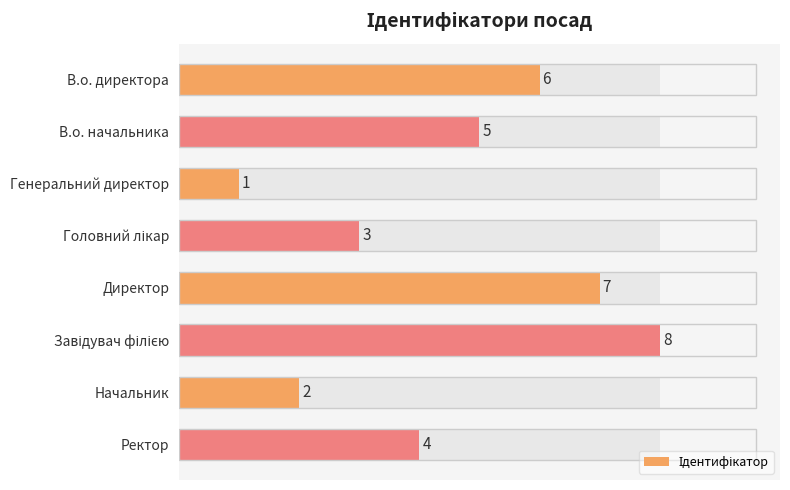

What is the difference between the maximum and minimum values?

7